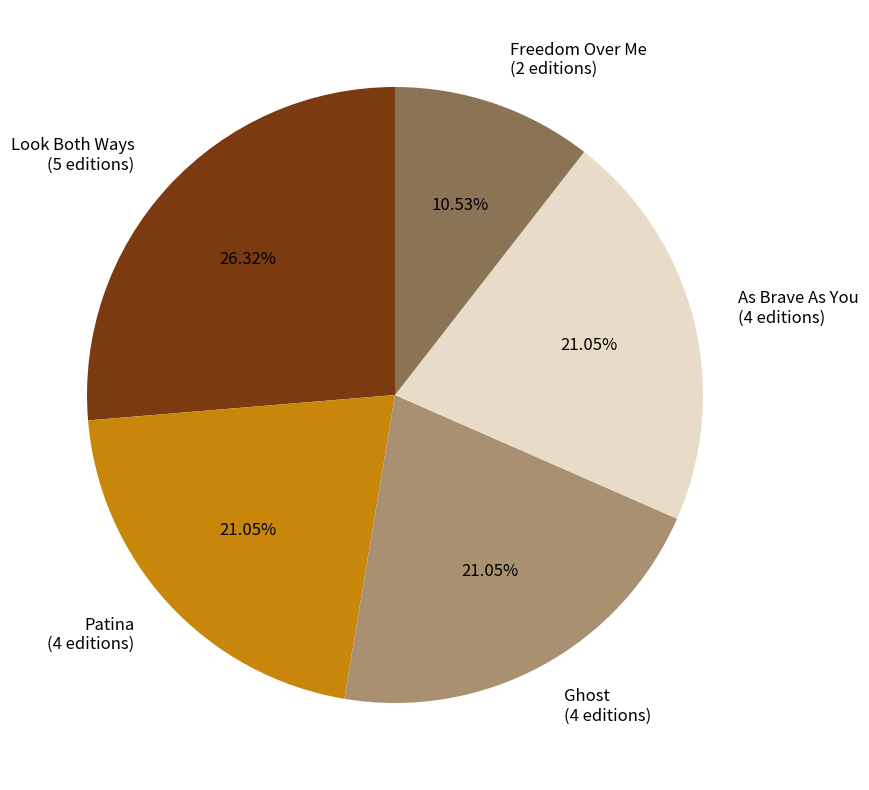

How many slices are in this pie chart?

5